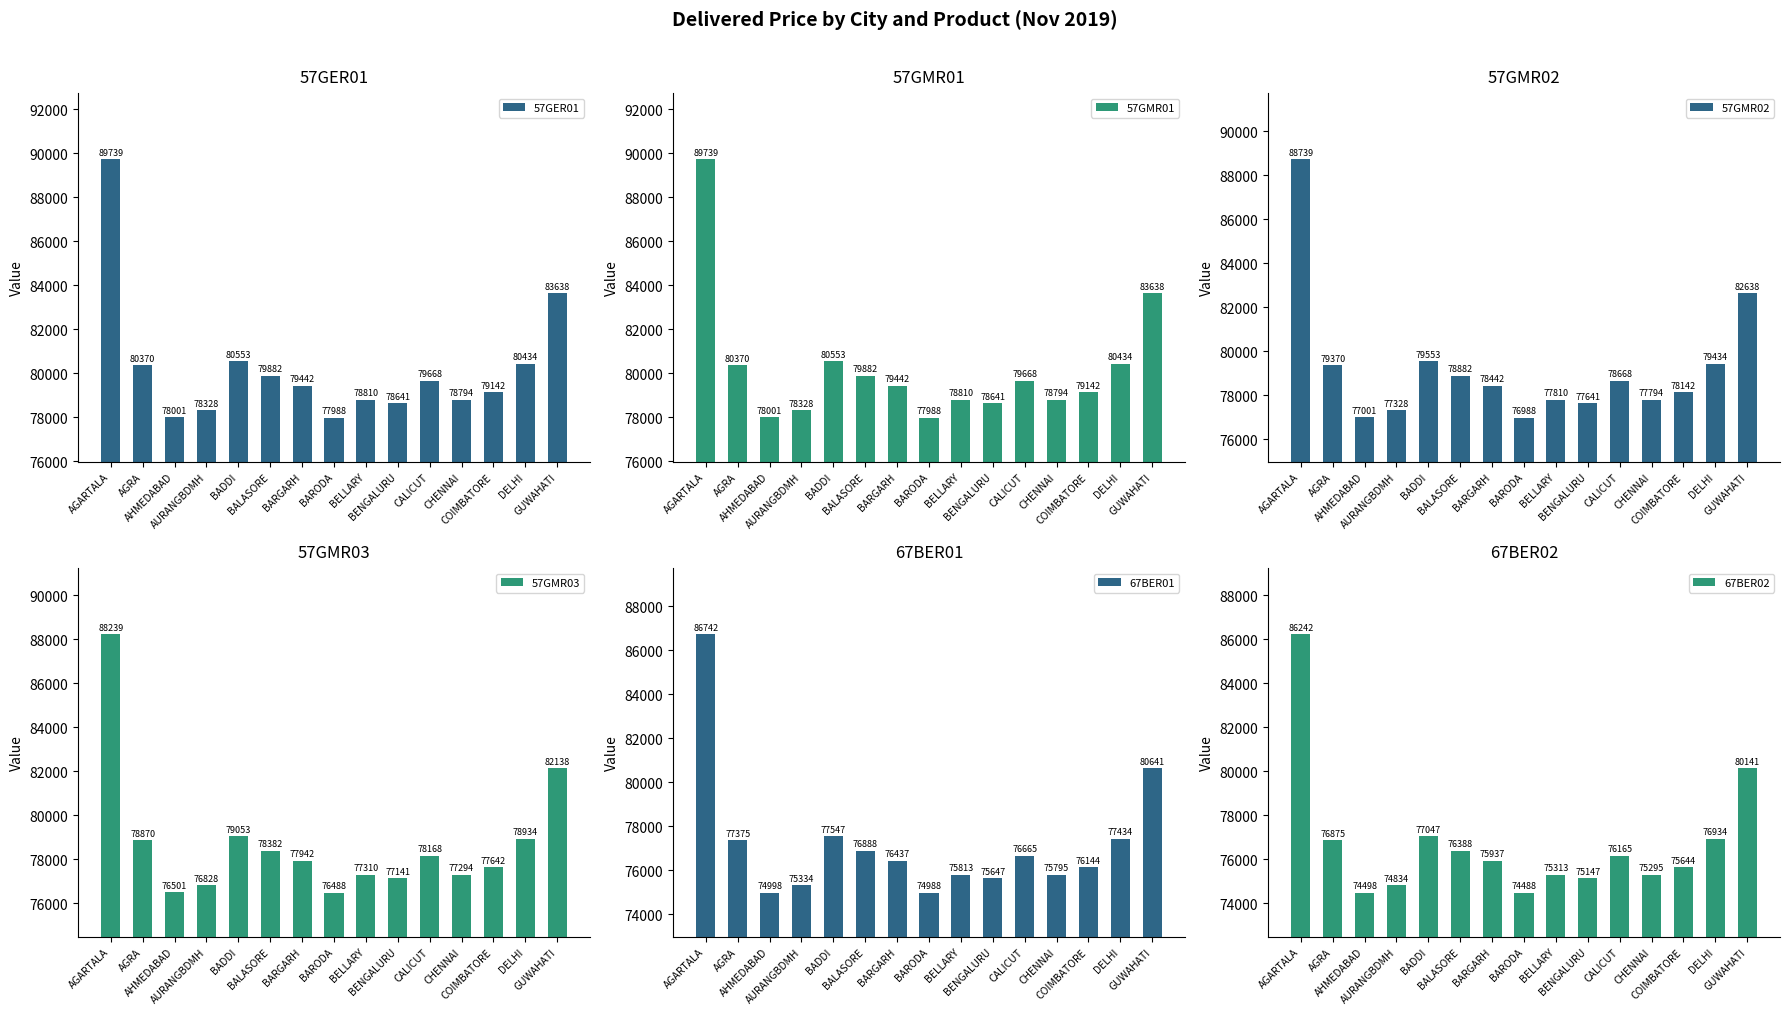

What position from the left is DELHI?

14